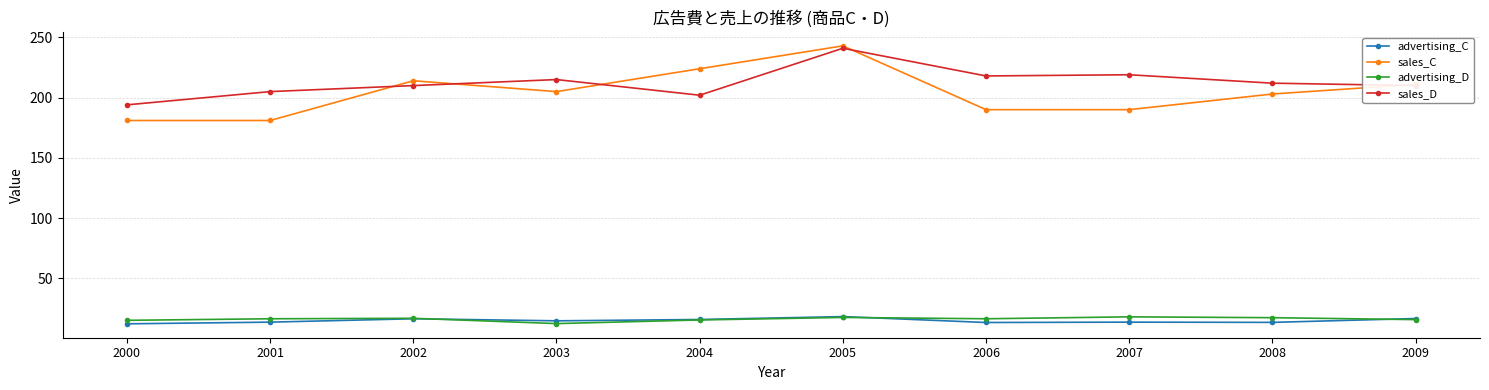

What is the value of the advertising_C point at the 3rd from the left?

16.3